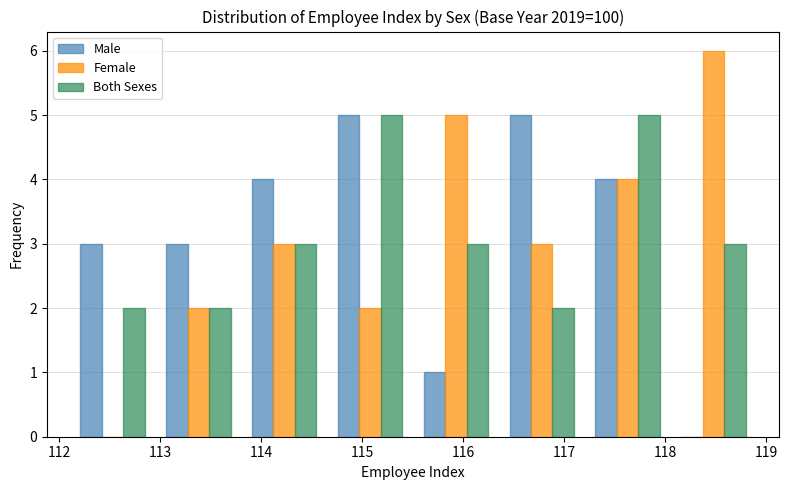

Reading left to right, transcribe this chart: for each range on the x-axis, give the height of each series' bar. Neither the bar edges nor the heights are printed on the chart, so give them approximately, as read against the axes.

112.10 to 112.95: Male=3	Female=0	Both Sexes=2
112.95 to 113.80: Male=3	Female=2	Both Sexes=2
113.80 to 114.65: Male=4	Female=3	Both Sexes=3
114.65 to 115.50: Male=5	Female=2	Both Sexes=5
115.50 to 116.35: Male=1	Female=5	Both Sexes=3
116.35 to 117.20: Male=5	Female=3	Both Sexes=2
117.20 to 118.05: Male=4	Female=4	Both Sexes=5
118.05 to 118.90: Male=0	Female=6	Both Sexes=3